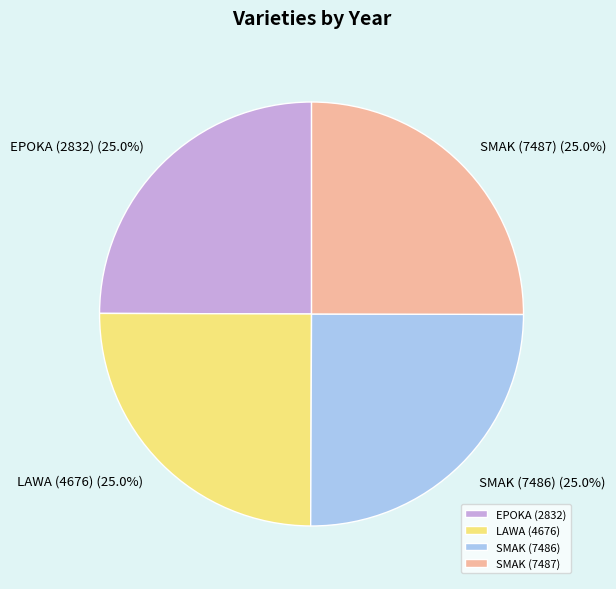

Does SMAK (7487) represent more than half of the total?

No